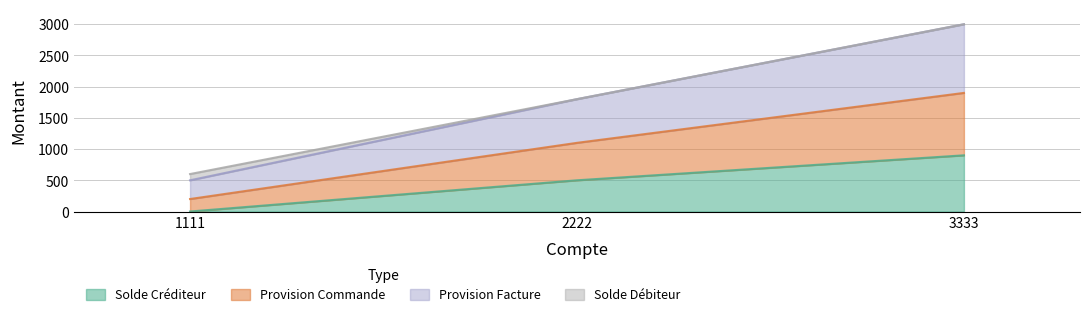

Which category has the highest value in the Solde Créditeur series?

3333